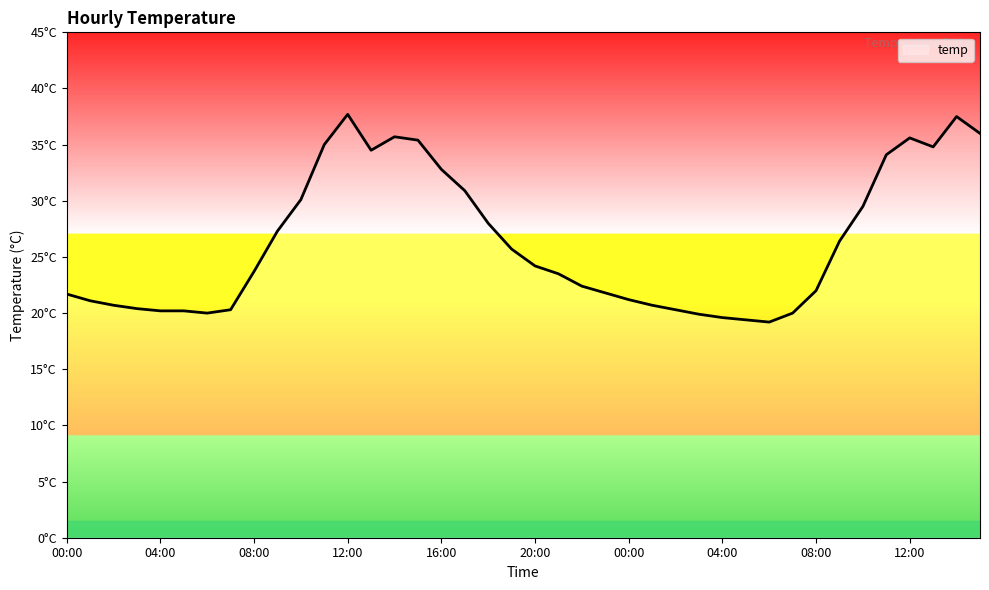

Rank the categories by value from highest to lowest.

12:00, 14:00, 15:00, 14:00, 12:00, 15:00, 11:00, 13:00, 13:00, 11:00, 16:00, 17:00, 10:00, 10:00, 18:00, 09:00, 09:00, 19:00, 20:00, 08:00, 21:00, 22:00, 08:00, 23:00, 00:00, 00:00, 01:00, 02:00, 01:00, 03:00, 07:00, 02:00, 04:00, 05:00, 06:00, 07:00, 03:00, 04:00, 05:00, 06:00